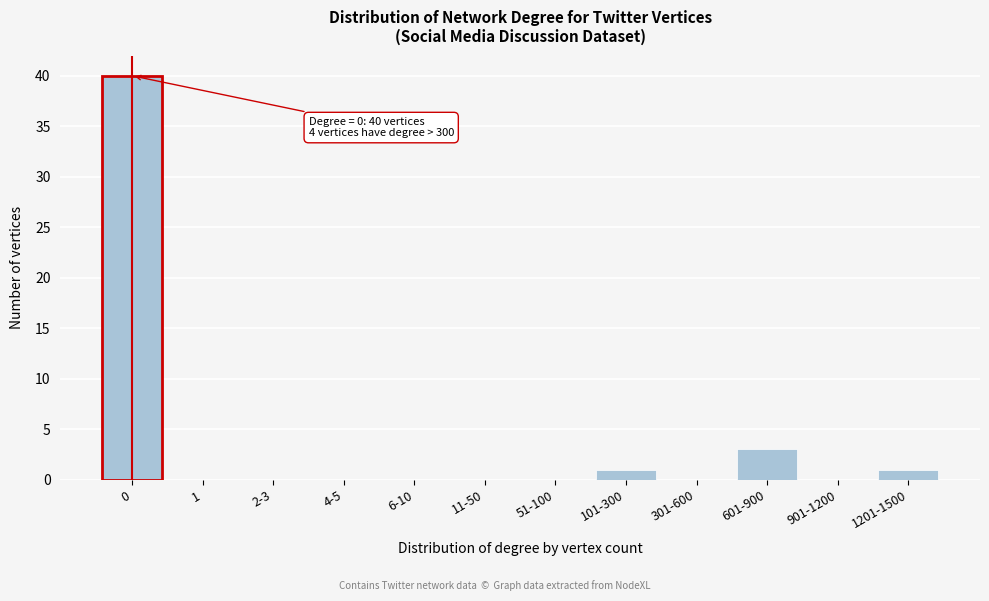

Reading left to right, what are all the values shown in this chart?

0=40	1=0	2-3=0	4-5=0	6-10=0	11-50=0	51-100=0	101-300=1	301-600=0	601-900=3	901-1200=0	1201-1500=1